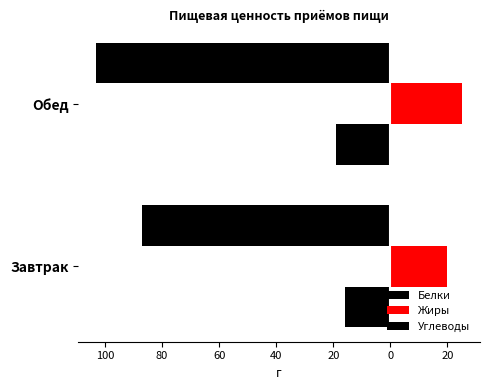

What is the value of the Жиры bar at the 2nd from the left?

25